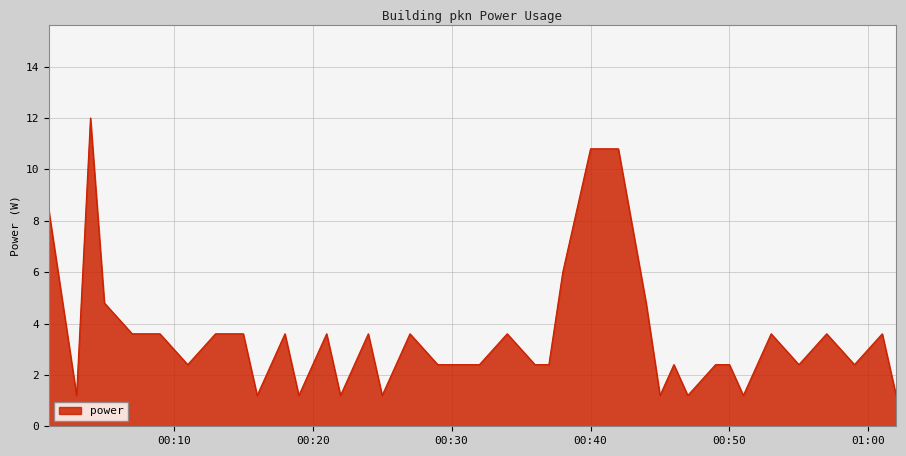

What is the maximum value shown in the chart?

12.0